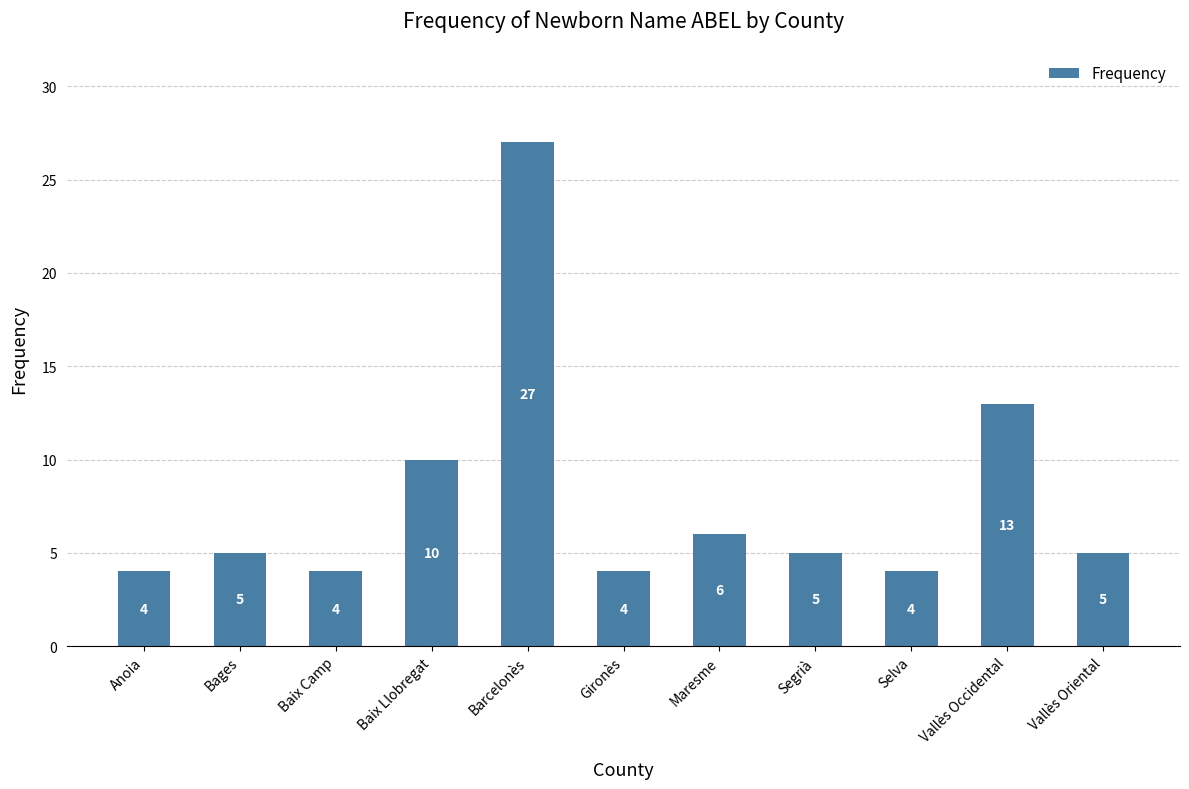

What is the label of the 4th bar from the right?

Segrià